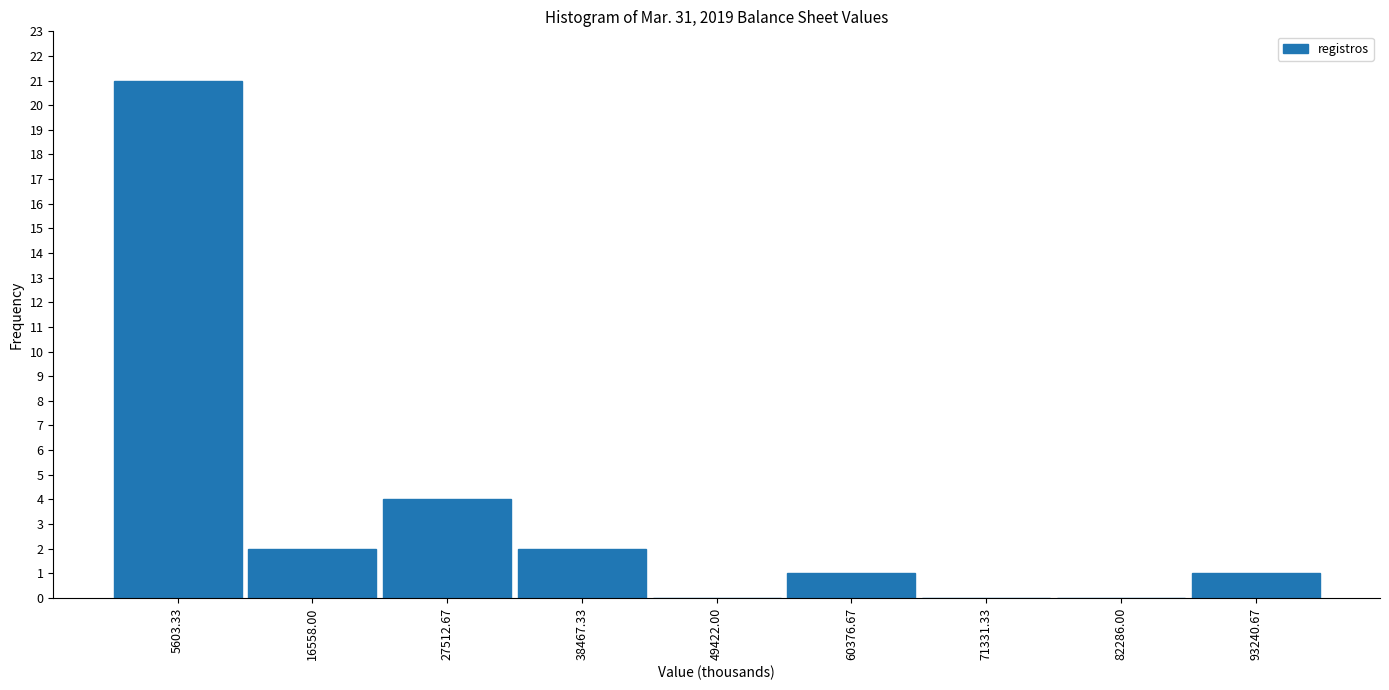

Reading left to right, transcribe this chart: for each bar, give the range it covers on the x-axis and its height. Neither the bar edges nor the heights are printed on the chart, so give them approximately, as read against the axes.

0 to 12000: 21
12000 to 22000: 2
22000 to 32000: 4
32000 to 44000: 2
44000 to 54000: 0
54000 to 66000: 1
66000 to 76000: 0
76000 to 88000: 0
88000 to 98000: 1